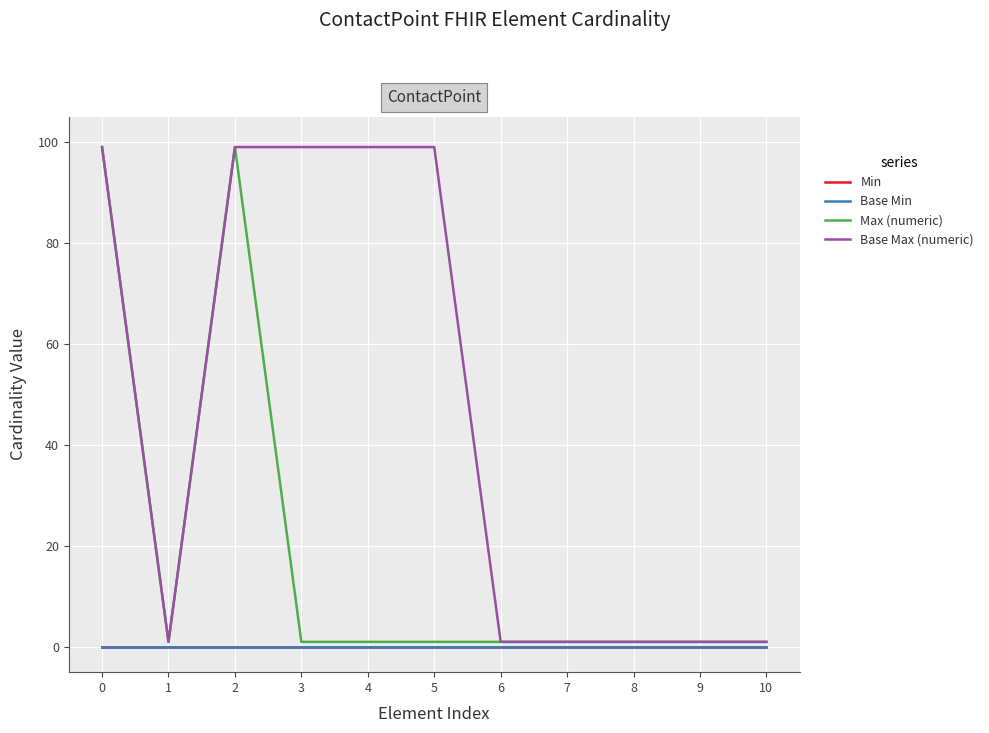

Does the chart display data point markers on the line(s)?

No